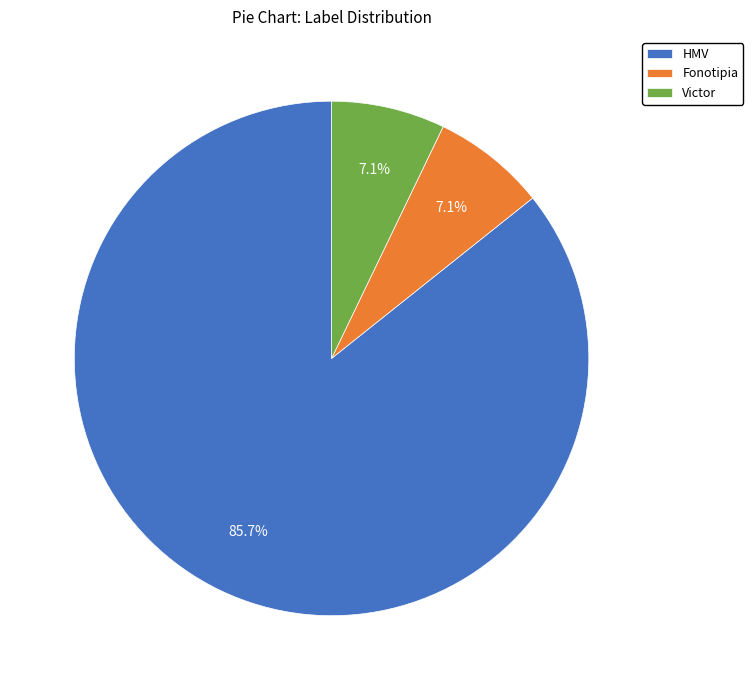

How many slices are in this pie chart?

3